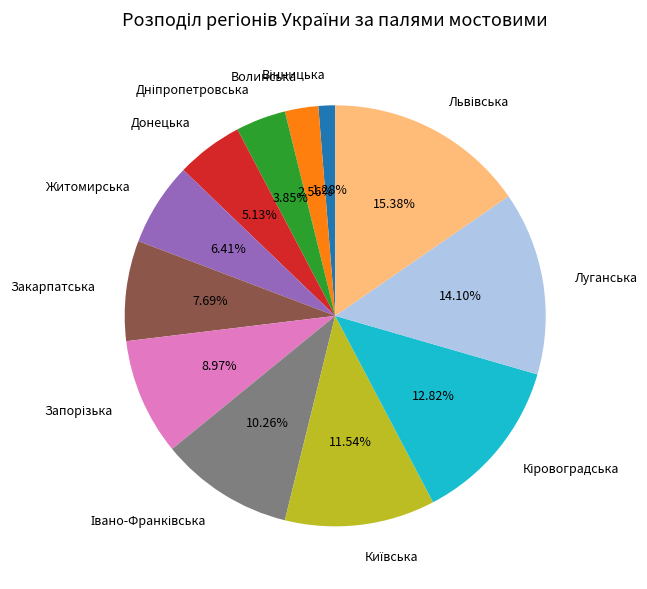

How many segments does this pie chart have?

12